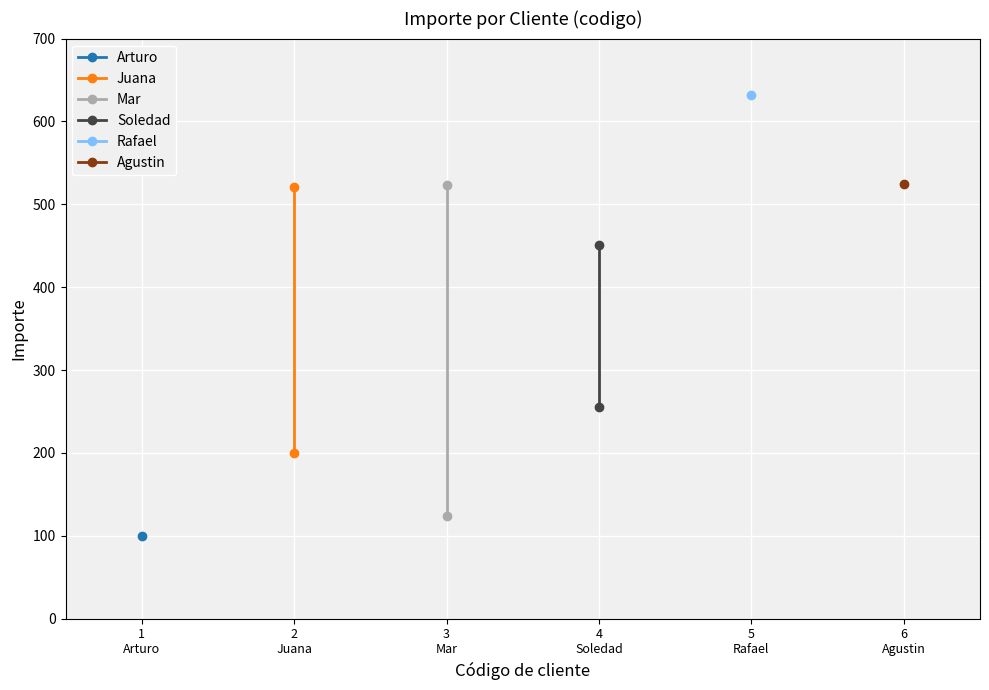

Which series changed the most between 1
Arturo and 2
Juana?

Mar